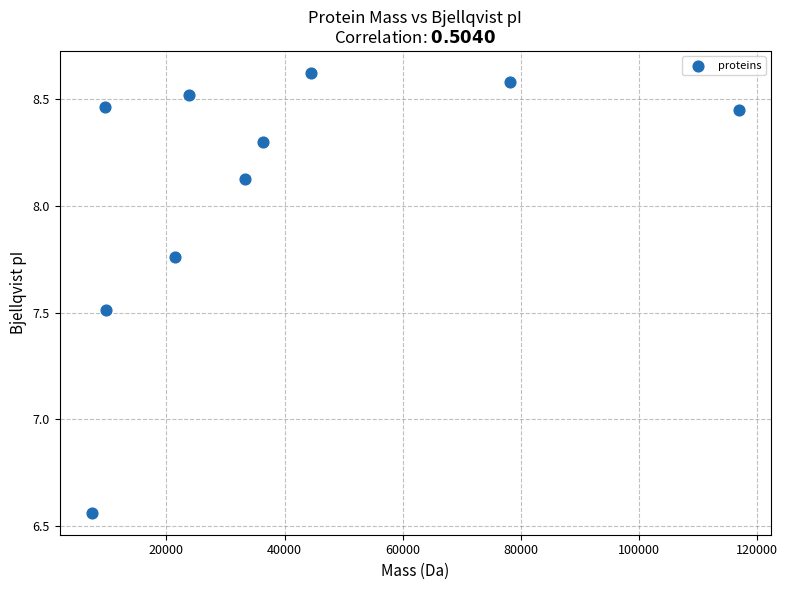

What is the range of X values (max minus min)?

109485.9